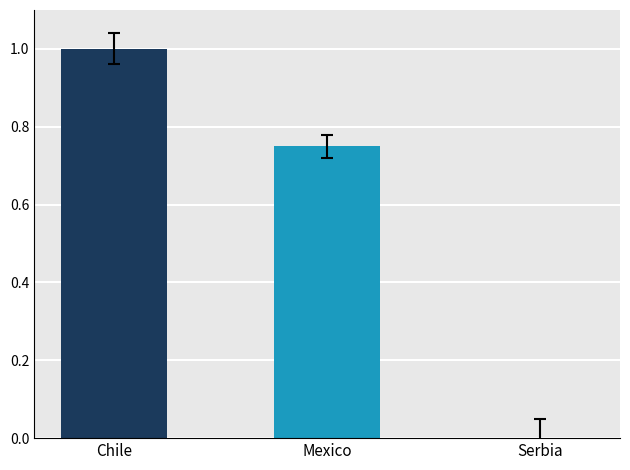

Count the values in the range 0 to 1.

3